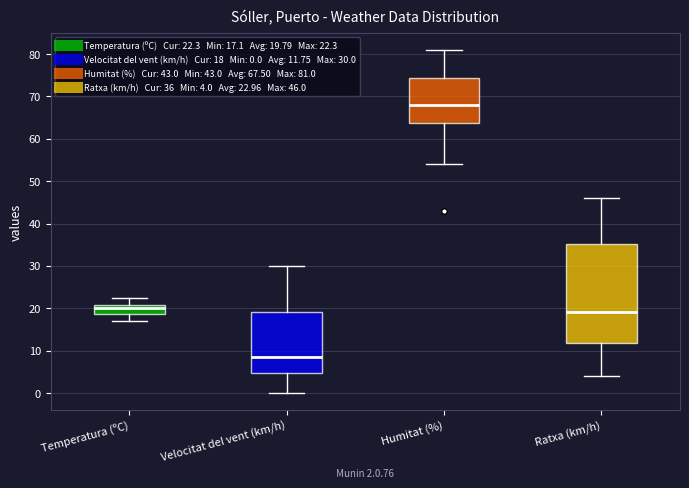

Which box has the highest median line?

Humitat (%)